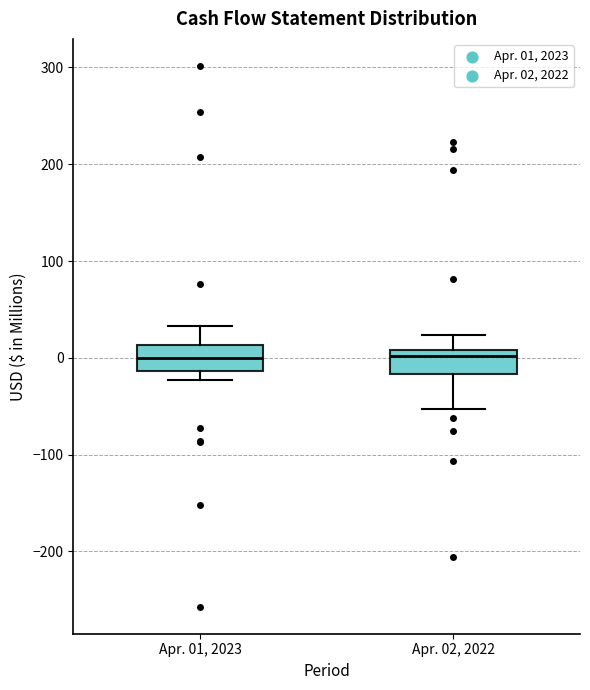

Reading left to right, transcribe this box plot: for each box, give where its median line is, the range the box spans, and where its two whiskers end, as read against the y-axis. The values are not printed on the chart, so give them approximately, as read against the axis.

Apr. 01, 2023: median 0, box -10 to 10, whiskers -20 to 30
Apr. 02, 2022: median 0, box -20 to 10, whiskers -50 to 20